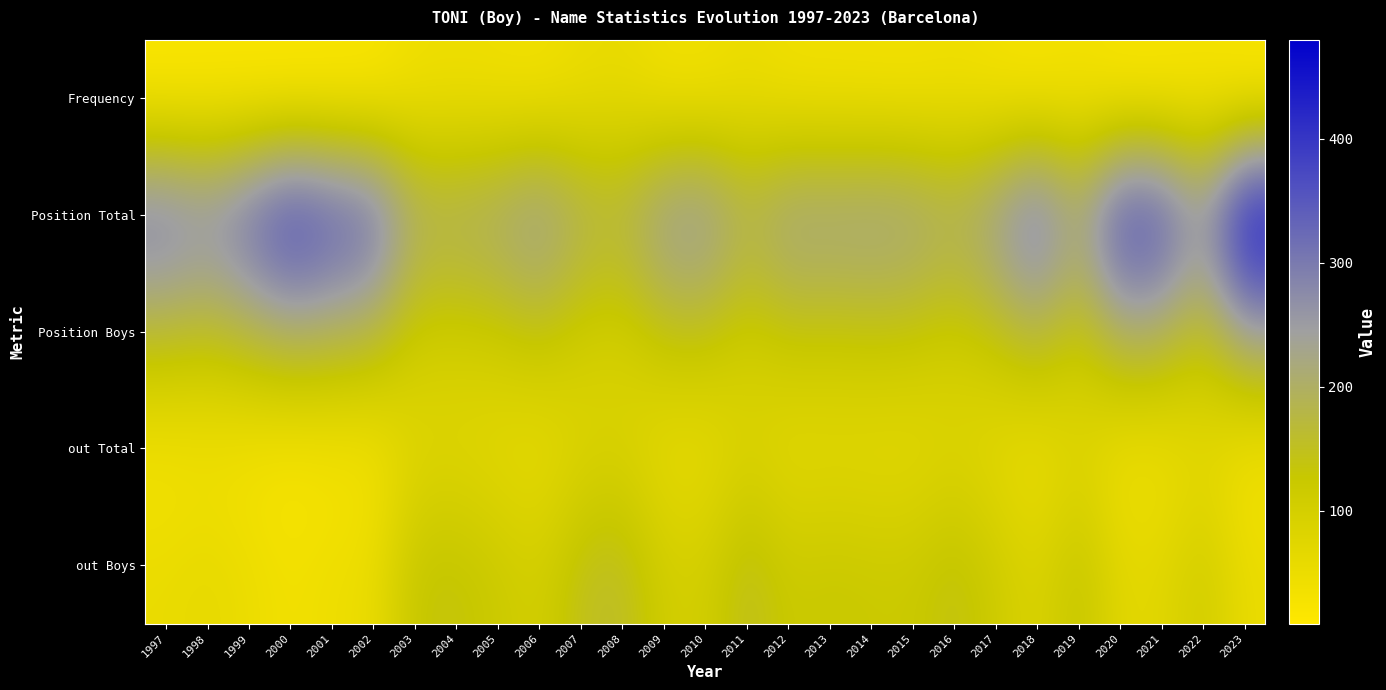

What is the spread (max minus min) of values at 2008?

141